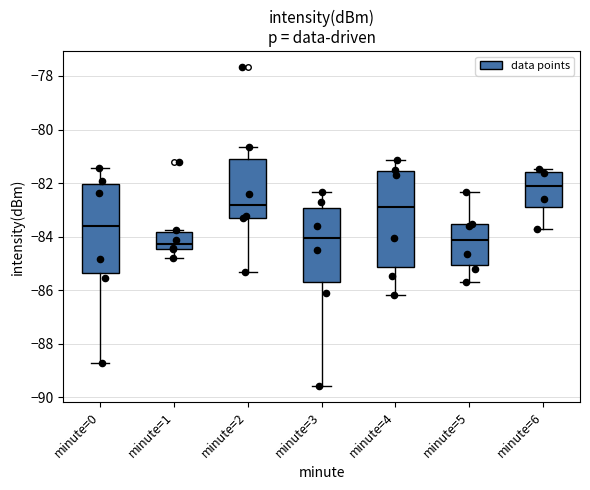

Reading left to right, read every box against the y-axis: the position of its median line, the range the box covers, and the ends of its whiskers. The values are not printed on the chart, so give them approximately, as read against the axis.

minute=0: median -83.6, box -85.4 to -82.0, whiskers -88.8 to -81.4
minute=1: median -84.2, box -84.4 to -83.8, whiskers -84.8 to -83.8 (just above the box's upper edge)
minute=2: median -82.8, box -83.2 to -81.0, whiskers -85.4 to -80.6
minute=3: median -84.0, box -85.6 to -83.0, whiskers -89.6 to -82.4
minute=4: median -82.8, box -85.2 to -81.6, whiskers -86.2 to -81.2
minute=5: median -84.2, box -85.0 to -83.6, whiskers -85.8 to -82.4
minute=6: median -82.2, box -82.8 to -81.6, whiskers -83.8 to -81.4